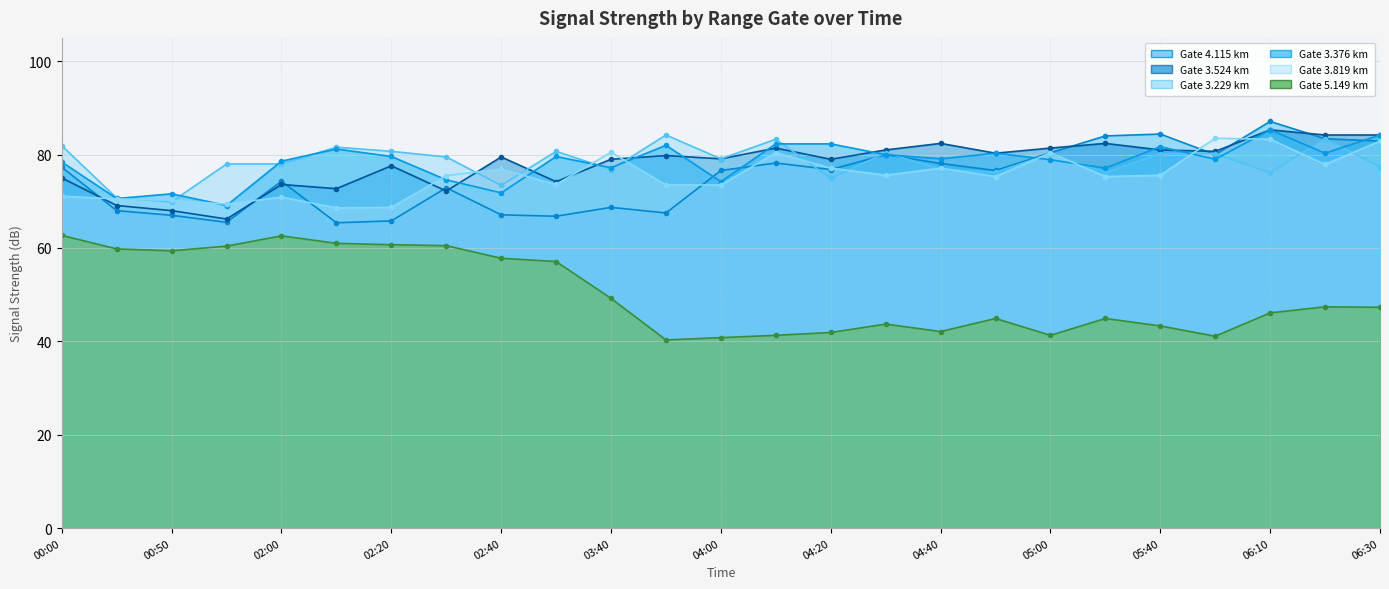

The value of 3.376 at 2012/12/18 04:10 is 49.0. True or false?

False